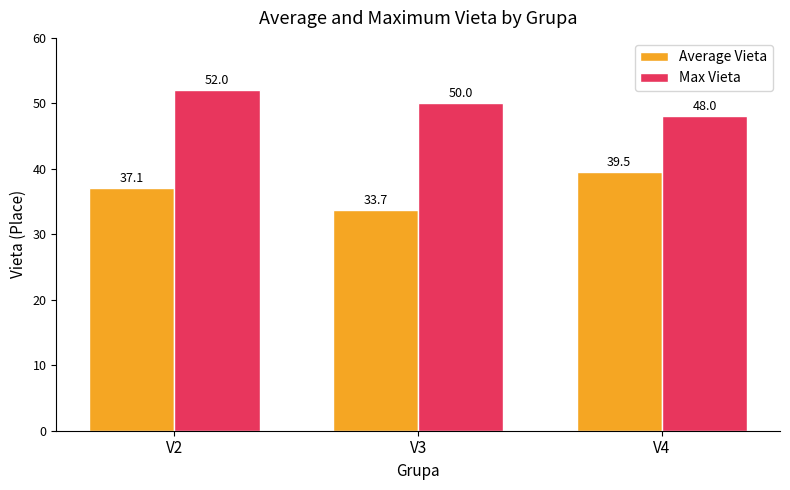

What is the difference between the highest and lowest values at V2?

14.9